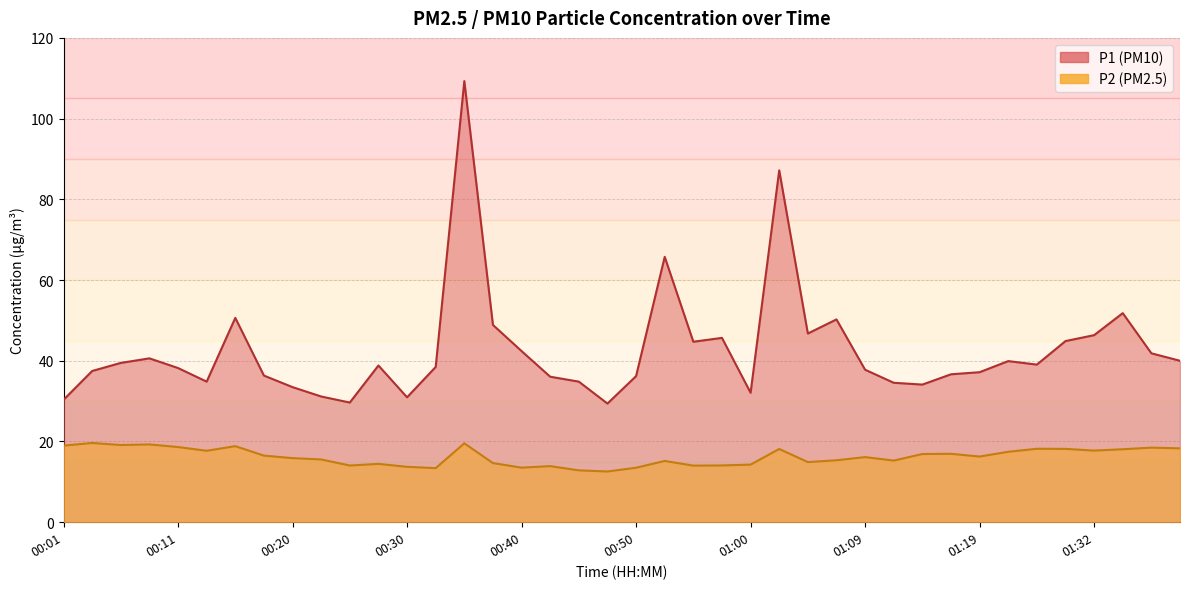

List the series in order of their overall mean, lowest first.

P2, P1